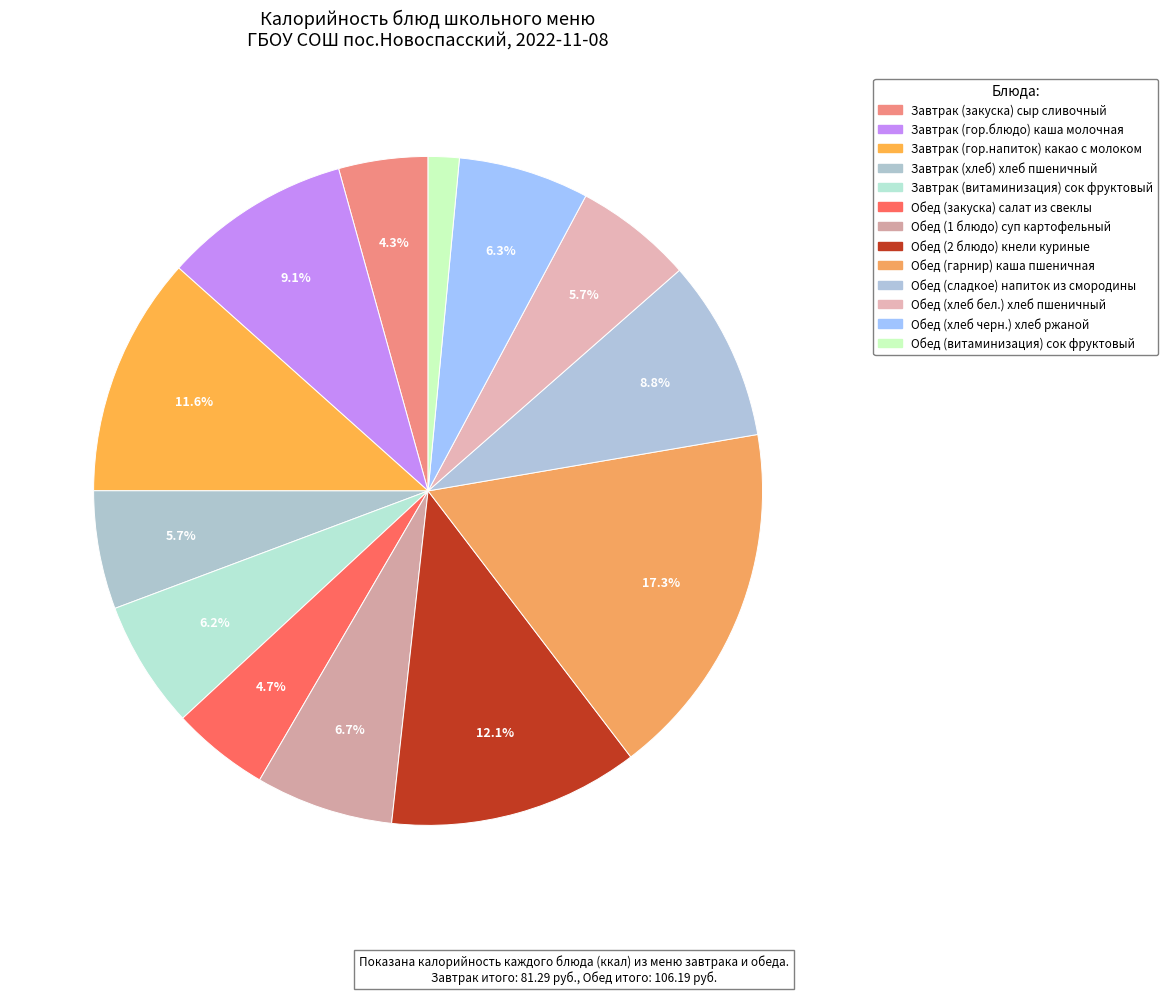

Is there any slice that represents more than half of the pie?

No